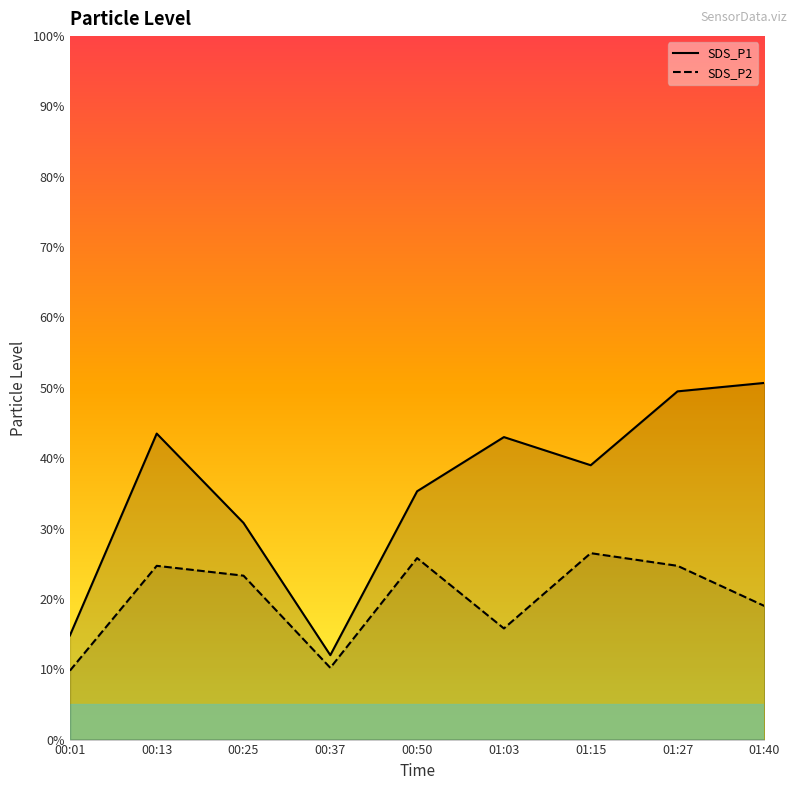

What is the total value across all series at 00:37?

22.2